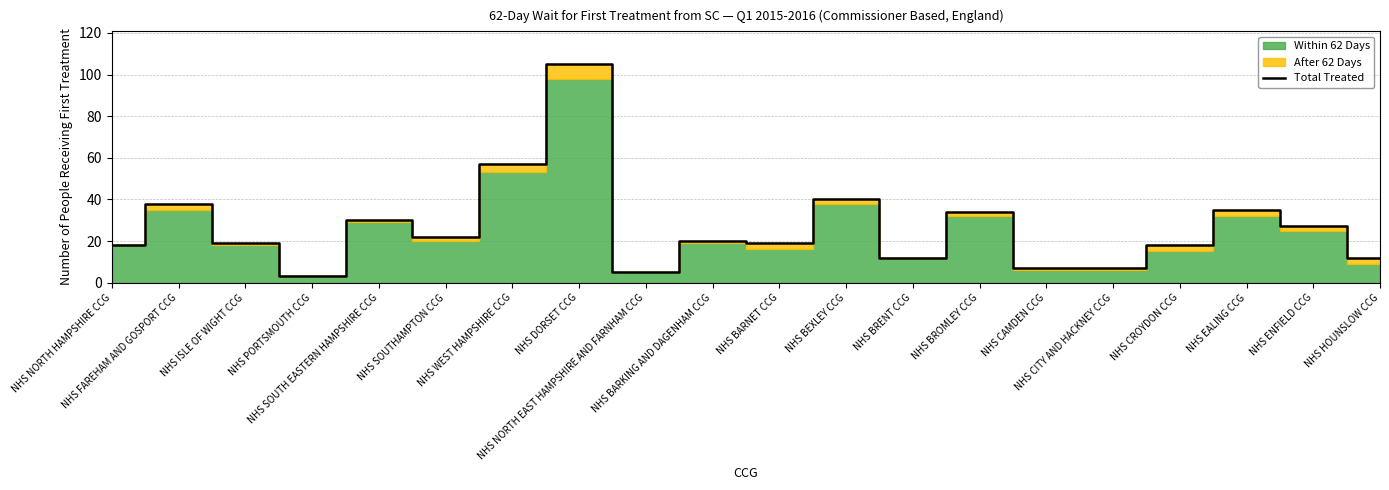

What is the change in value from NHS BEXLEY CCG to NHS HOUNSLOW CCG?

-28